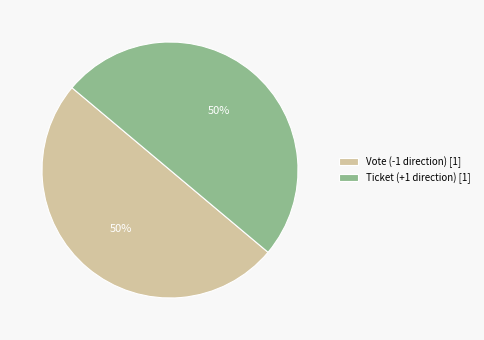

What percentage is the Ticket (+1 direction) [1] slice, to the nearest percent?

50%